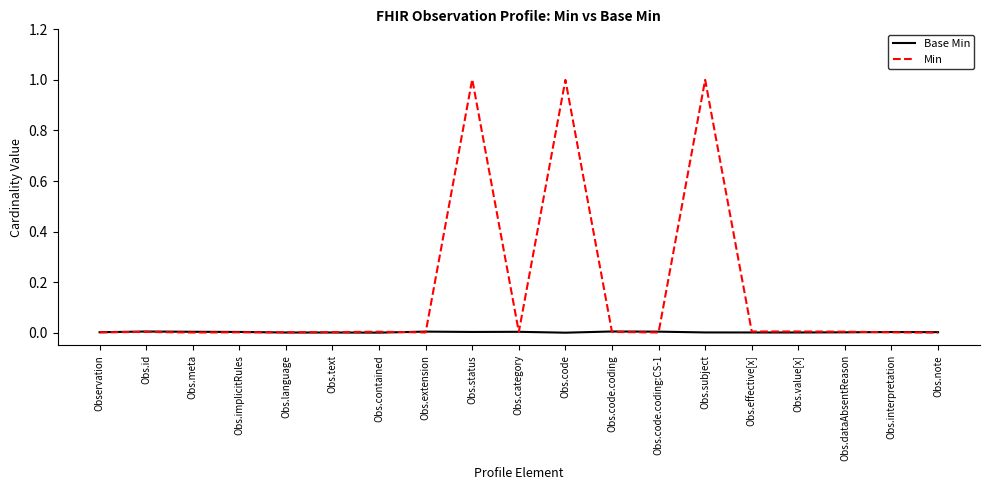

Which series has the largest total across all categories?

Min